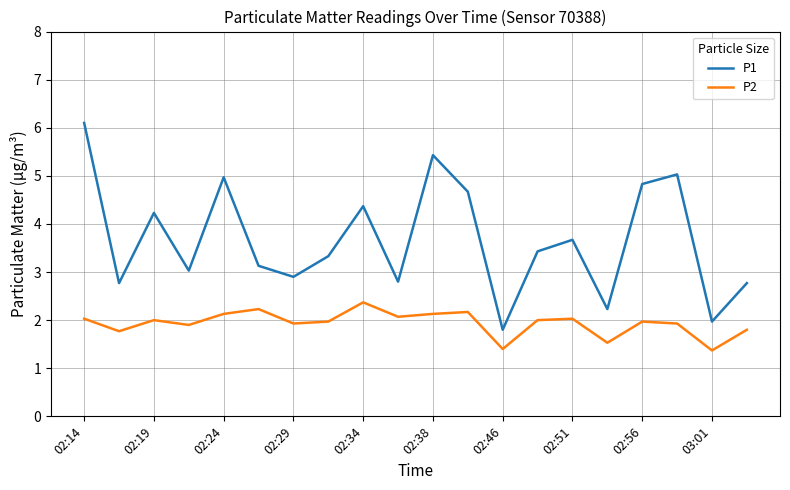

True or false: P1 and P2 cross at least once.

False